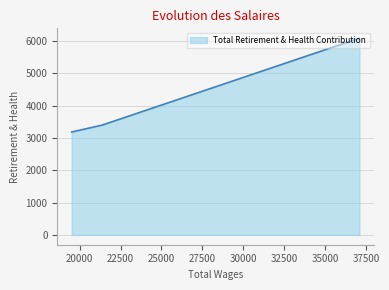

Reading right to left, what are all the values shown in this chart?

19518.0=3183	21372.0=3395	37085.0=6085